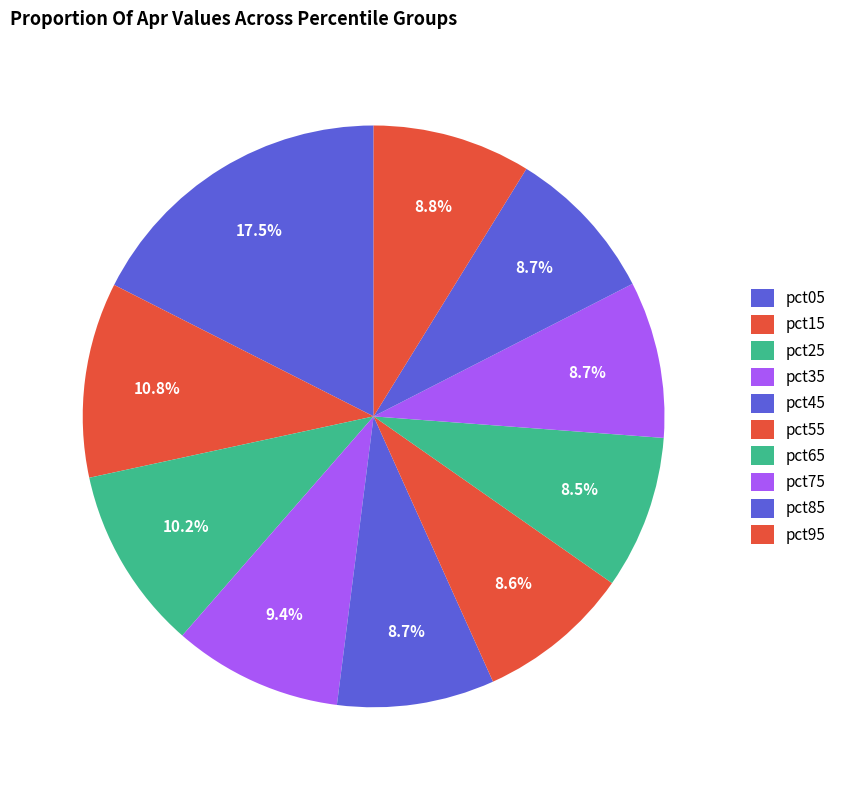

Does pct65 account for over 50% of the chart?

No